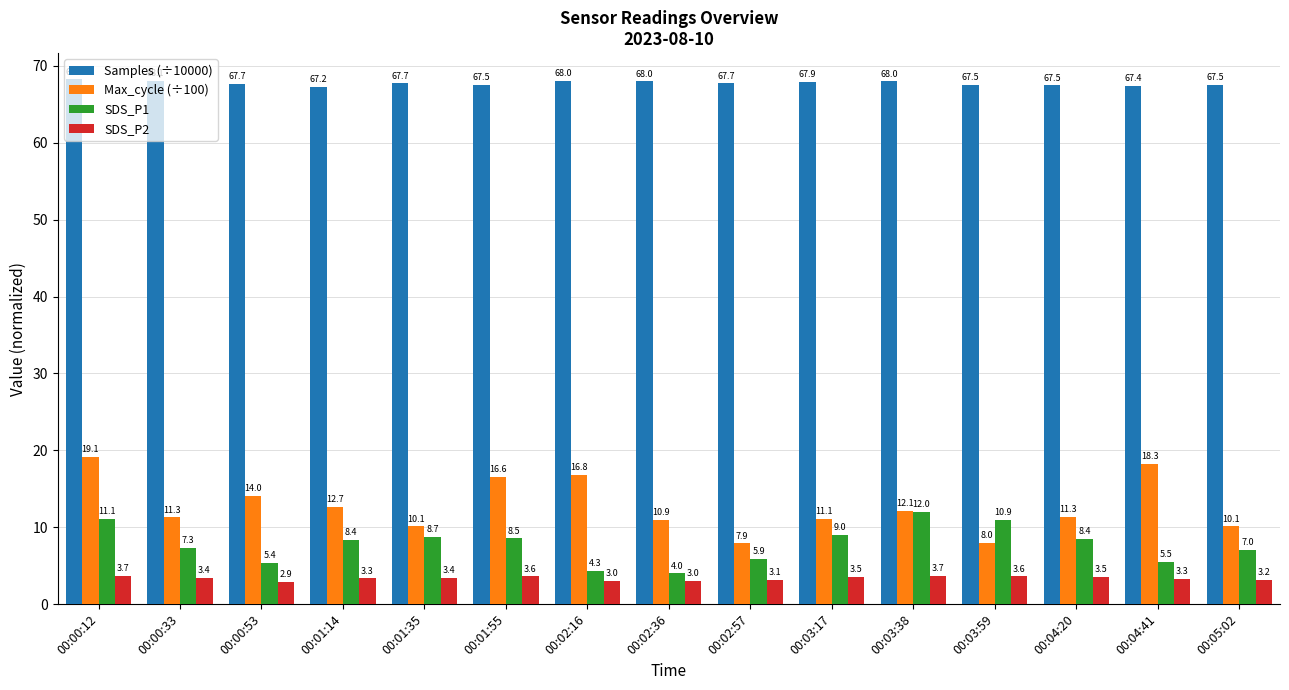

Is it true that SDS_P1 equals 5.1 at 00:00:12?

False